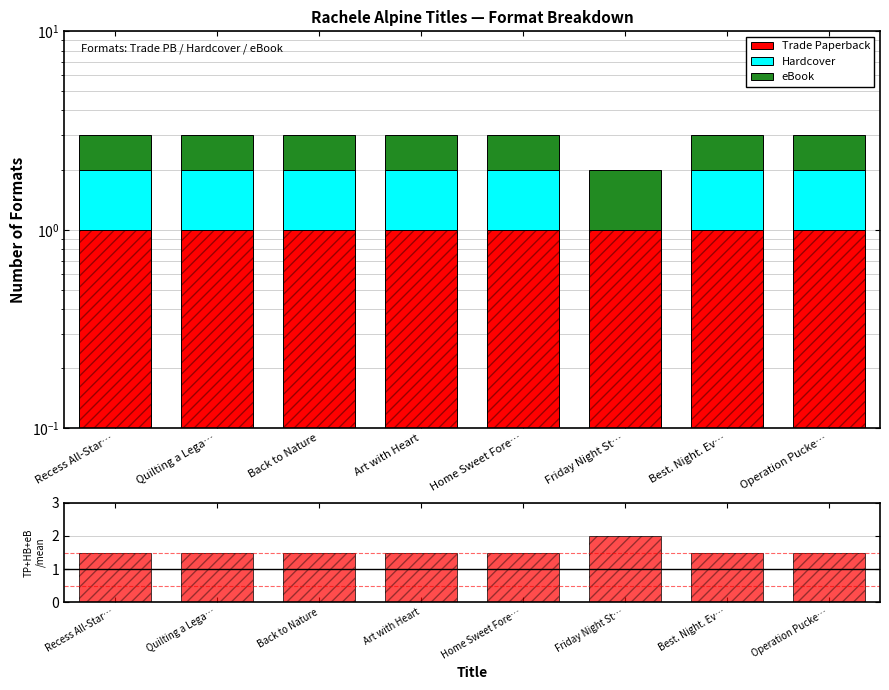

What is the difference between the maximum and second lowest values in the Ratio series?

0.5